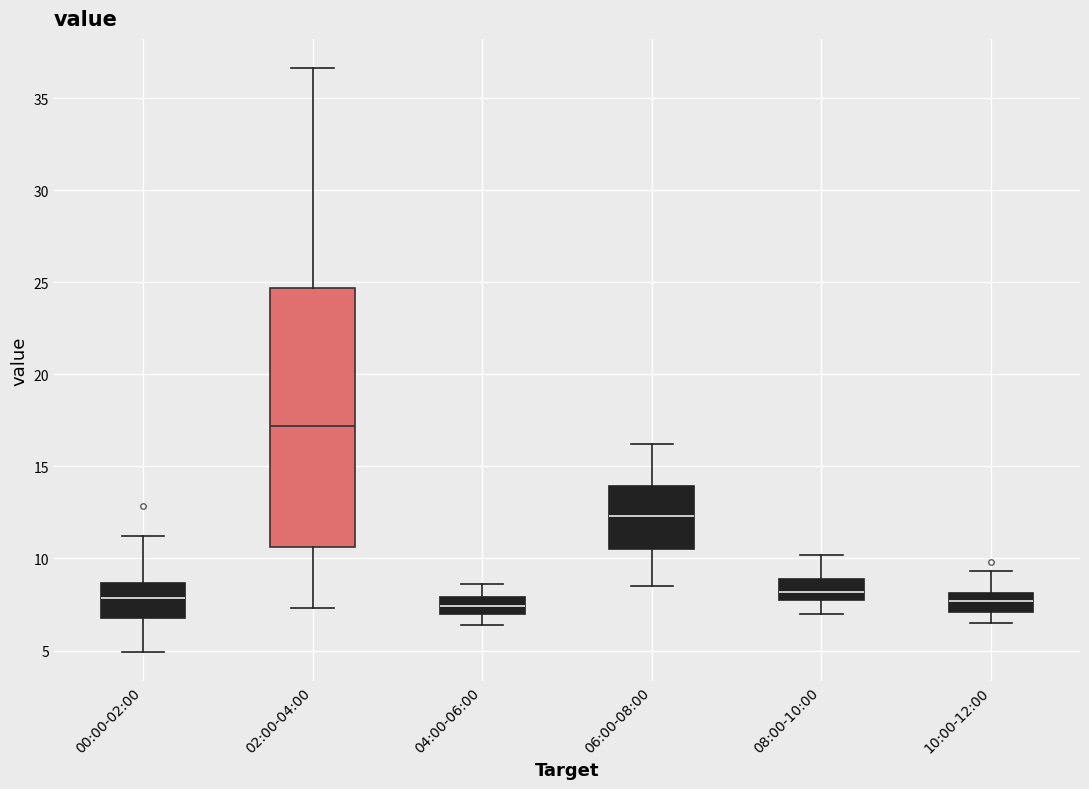

Comparing the boxes themselves (not the whiskers), which one is the tallest?

02:00-04:00